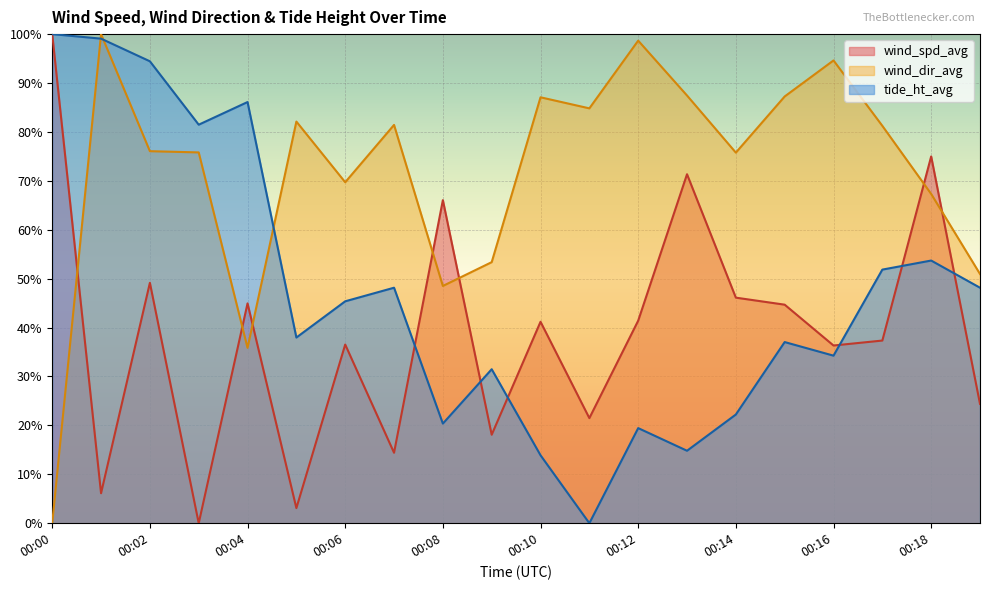

Reading left to right, list all the values displayed in this chart.

wind_spd_avg: 00:00=100.0	00:01=6.1	00:02=49.2	00:03=0.0	00:04=44.9	00:05=3.1	00:06=36.5	00:07=14.4	00:08=66.1	00:09=18.1	00:10=41.2	00:11=21.5	00:12=41.4	00:13=71.4	00:14=46.1	00:15=44.7	00:16=36.3	00:17=37.3	00:18=75.0	00:19=24.4
wind_dir_avg: 00:00=0.0	00:01=100.0	00:02=76.1	00:03=75.8	00:04=35.9	00:05=82.1	00:06=69.7	00:07=81.4	00:08=48.5	00:09=53.4	00:10=87.1	00:11=84.8	00:12=98.7	00:13=87.4	00:14=75.8	00:15=87.2	00:16=94.6	00:17=81.2	00:18=67.3	00:19=51.0
tide_ht_avg: 00:00=100.0	00:01=99.1	00:02=94.4	00:03=81.5	00:04=86.1	00:05=38.0	00:06=45.4	00:07=48.1	00:08=20.4	00:09=31.5	00:10=13.9	00:11=0.0	00:12=19.4	00:13=14.8	00:14=22.2	00:15=37.0	00:16=34.3	00:17=51.9	00:18=53.7	00:19=48.1